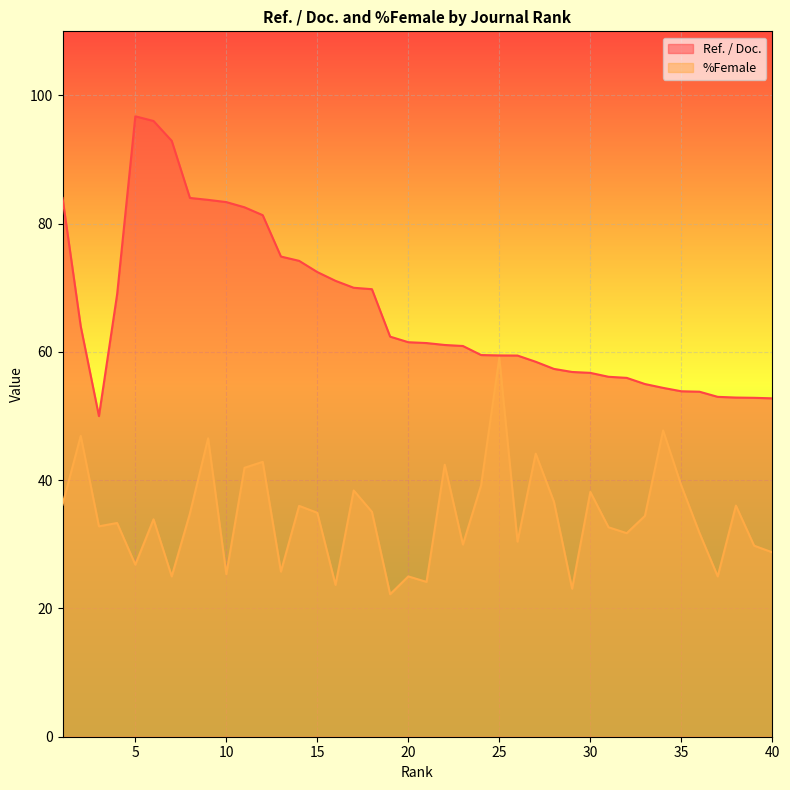

How many lines are shown in the chart?

2